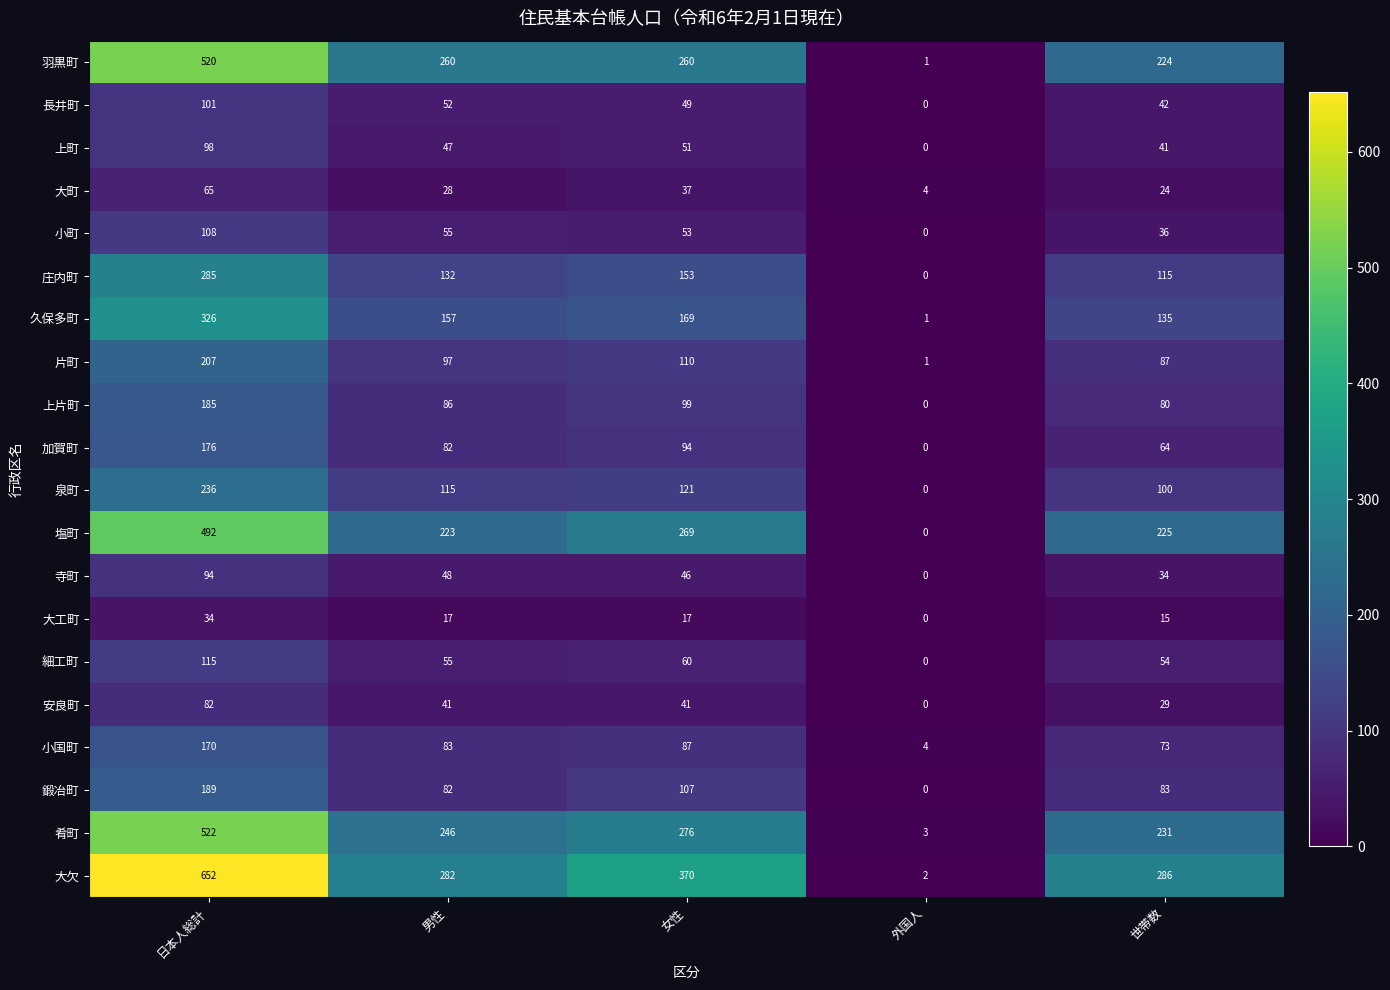

At how many categories does at least one series exceed 44?

4